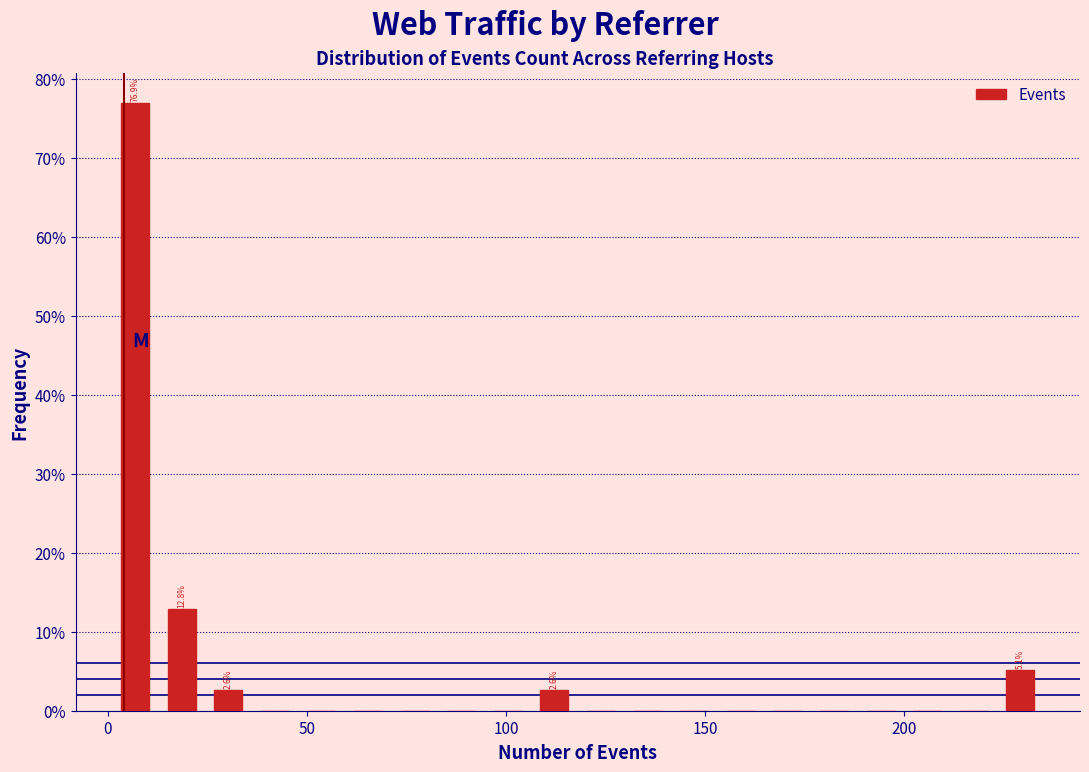

Read against the x-axis, roughly where is the centre of the tallest bar?

5